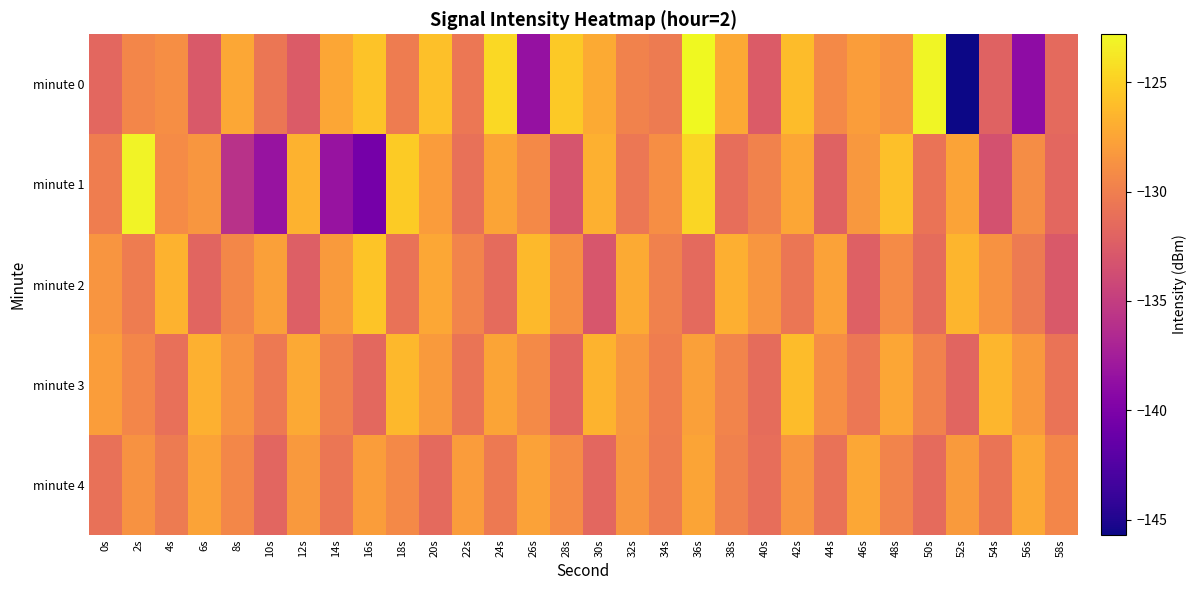

Which has a higher value, 52s or 24s?

24s